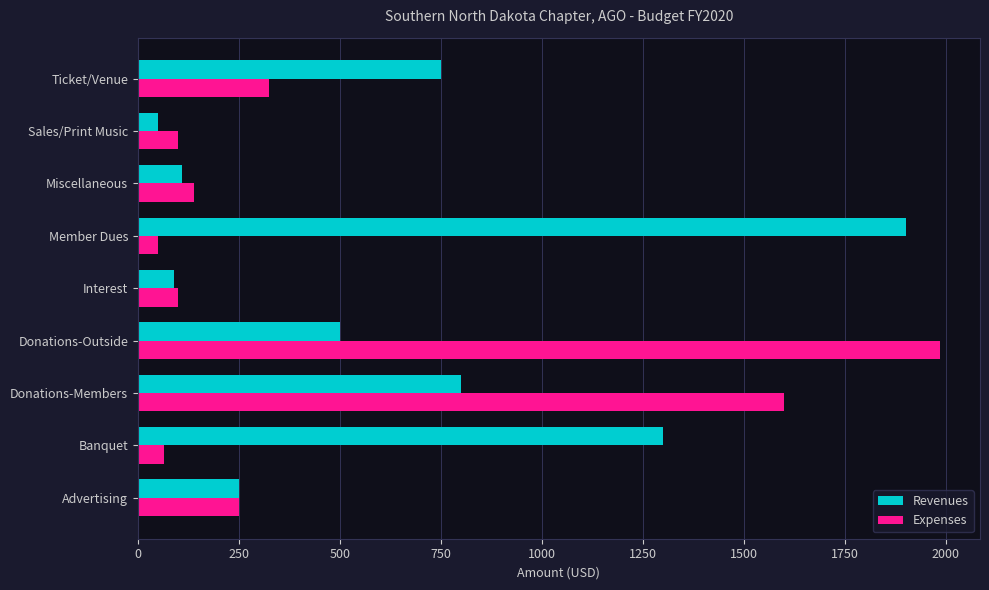

What is the difference between the maximum and minimum values in the Revenues series?

1850